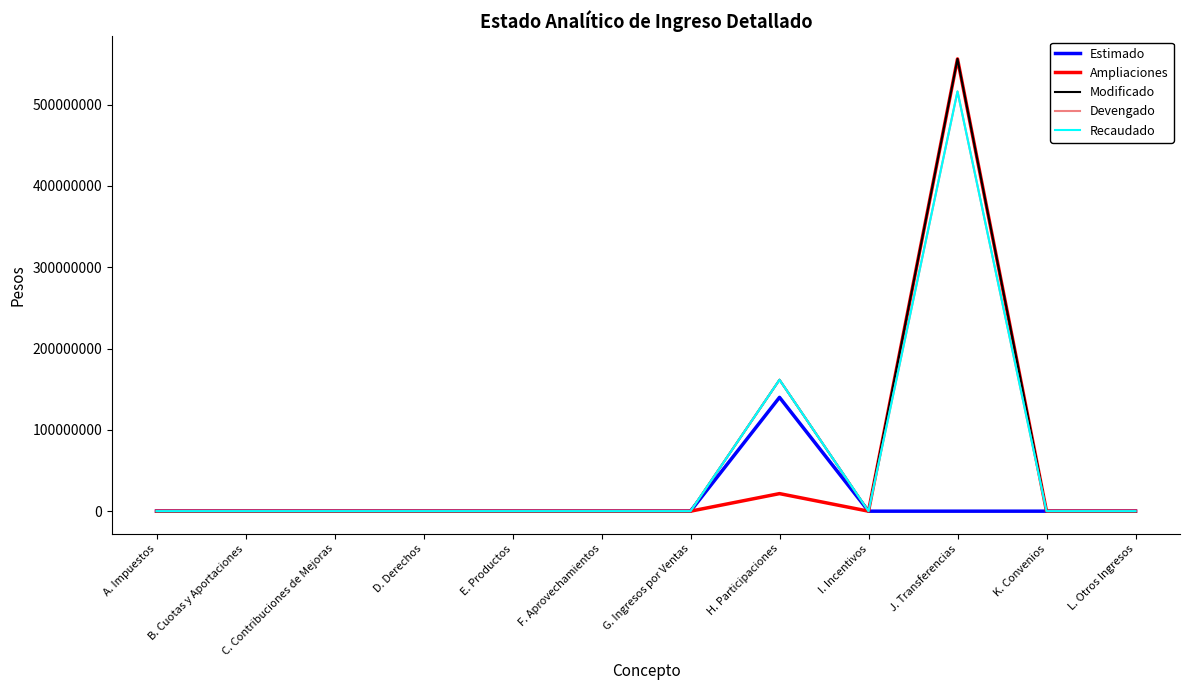

At which label does Ampliaciones reach its peak?

J. Transferencias